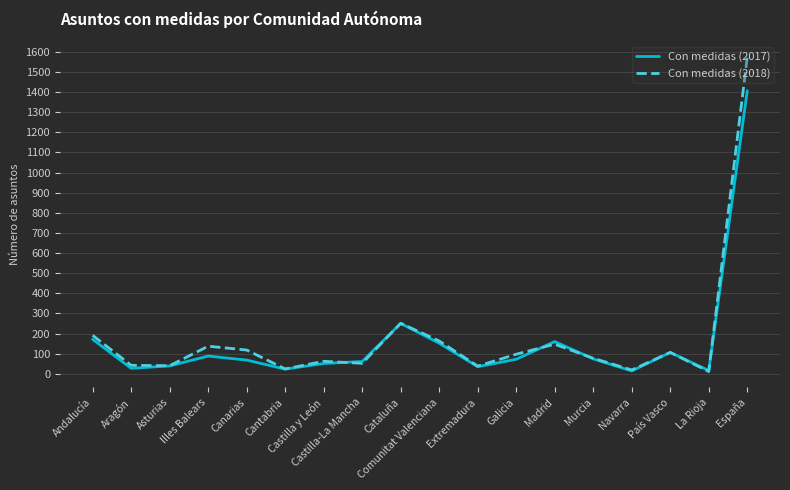

What is the sum of the Con medidas (2017) values at Comunitat Valenciana and Asturias?

191